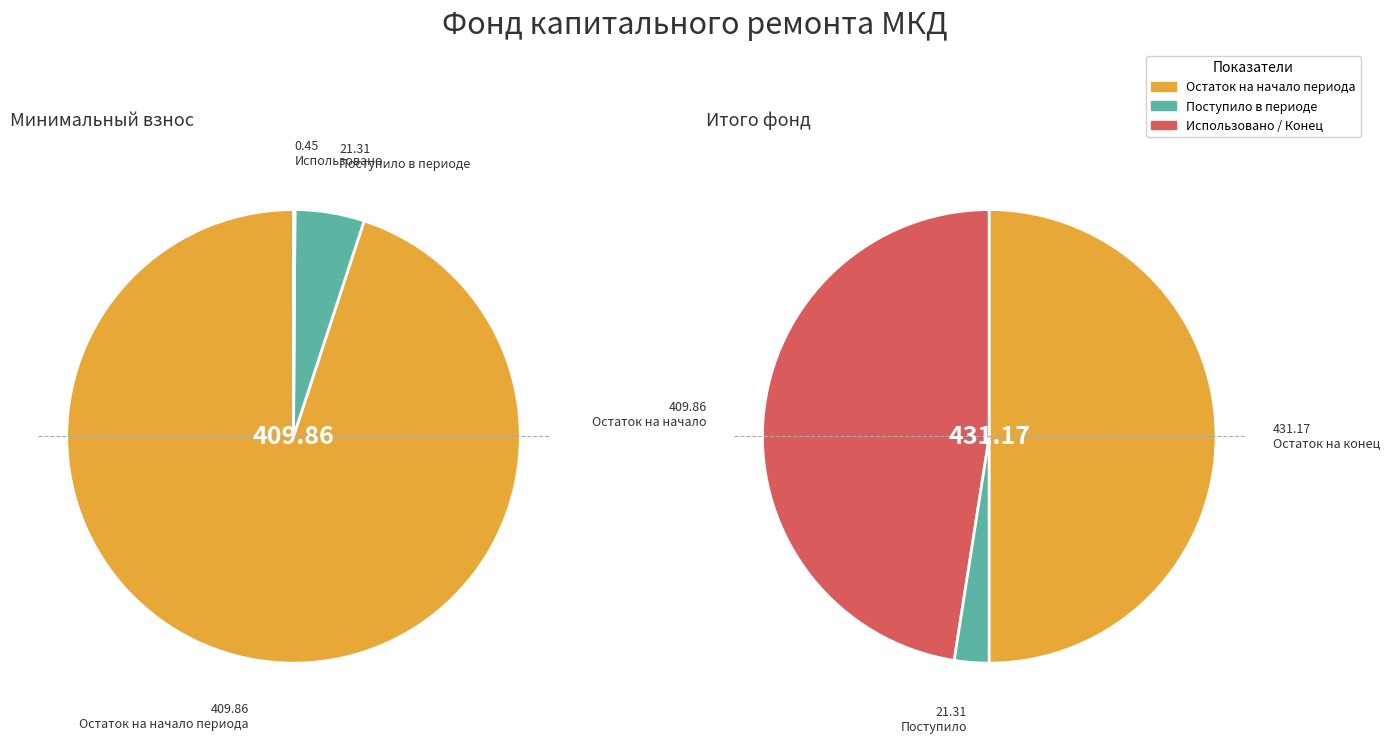

Count the number of slices in the pie.

3